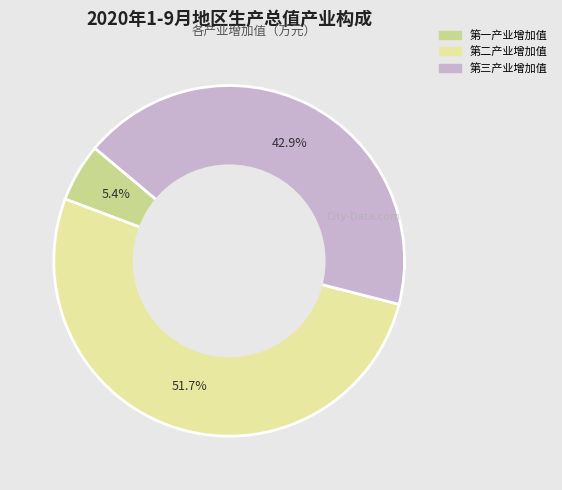

Does 第二产业增加值 account for over 50% of the chart?

Yes